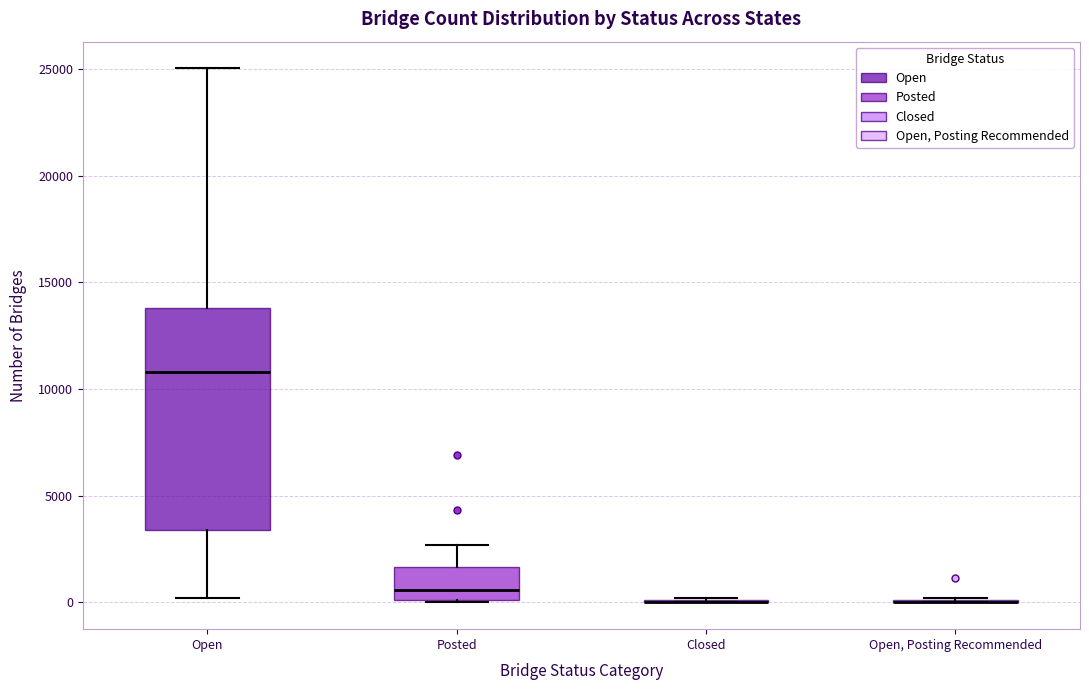

Reading left to right, transcribe this box plot: for each box, give where its median line is, the range the box spans, and where its two whiskers end, as read against the y-axis. The values are not printed on the chart, so give them approximately, as read against the axis.

Open: median 11000, box 3500 to 14000, whiskers 0 to 25000
Posted: median 500, box 0 to 1500, whiskers 0 to 2500
Closed: box collapsed to a line at 0, whiskers 0 to 0
Open, Posting Recommended: box collapsed to a line at 0, whiskers 0 to 0